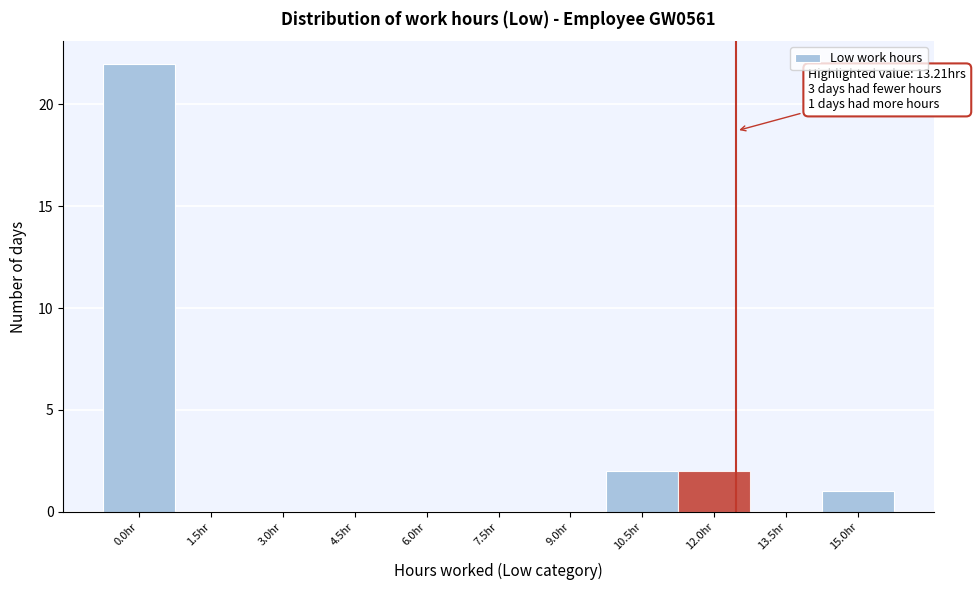

Reading left to right, list all the values displayed in this chart.

0.0hr=22	1.5hr=0	3.0hr=0	4.5hr=0	6.0hr=0	7.5hr=0	9.0hr=0	10.5hr=2	12.0hr=2	13.5hr=0	15.0hr=1